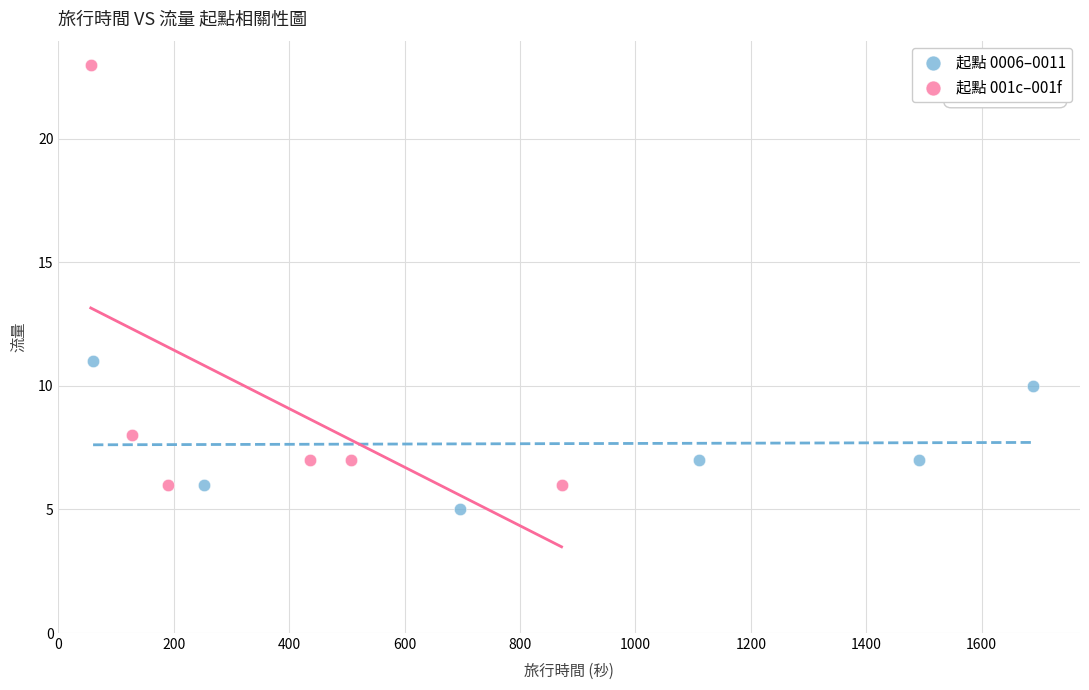

Which series has the widest spread of Y values?

起點 001c–001f